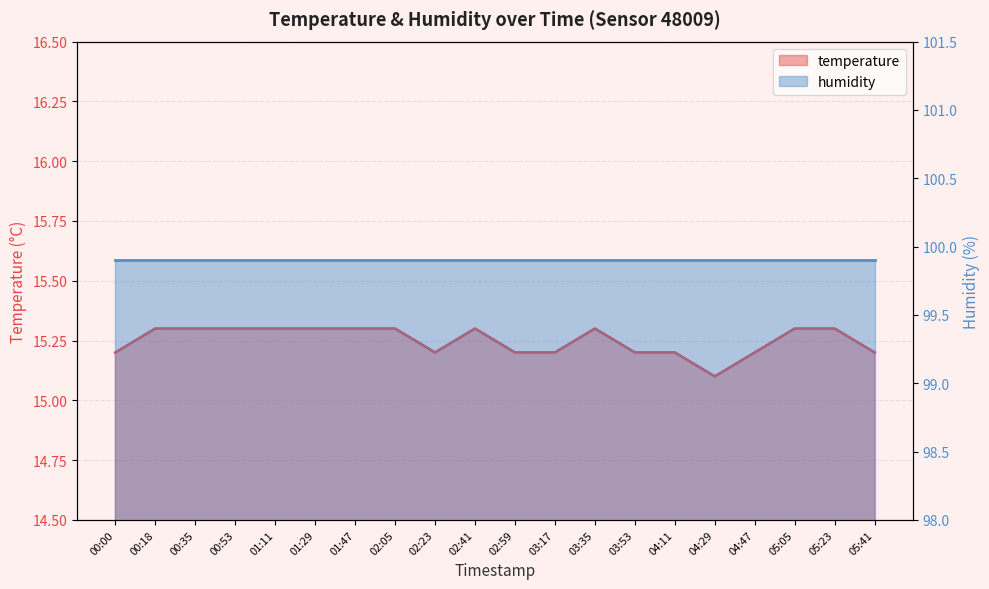

Reading right to left, extract all data points from this chart.

15.2	15.3	15.3	15.2	15.1	15.2	15.2	15.3	15.2	15.2	15.3	15.2	15.3	15.3	15.3	15.3	15.3	15.3	15.3	15.2